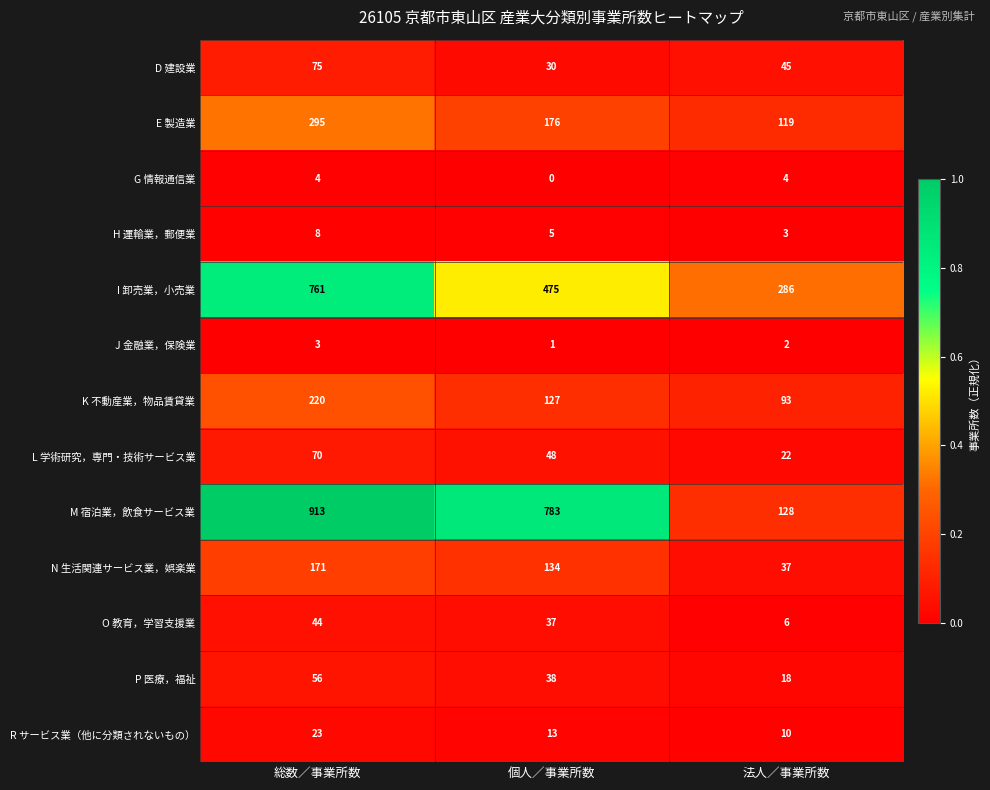

Which series has the largest range (max minus min)?

M 宿泊業，飲食サービス業